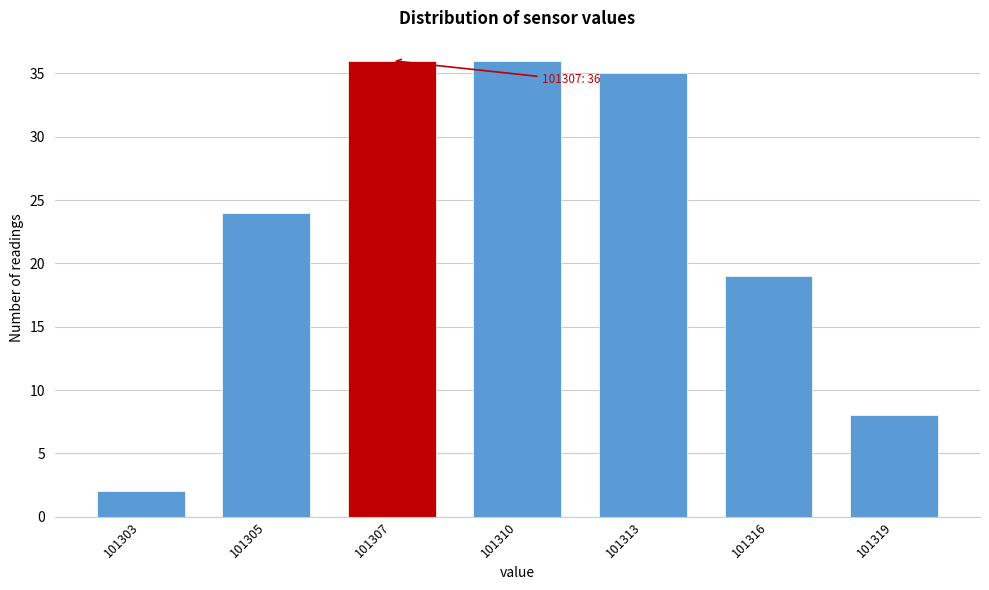

Reading right to left, transcribe all the data shown in this chart.

101319=8	101316=19	101313=35	101310=36	101307=36	101305=24	101303=2